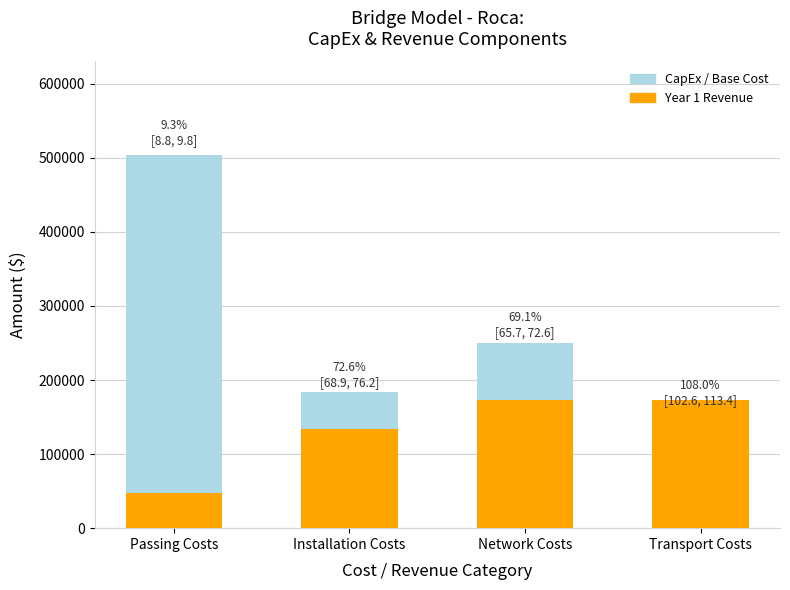

What is the spread (max minus min) of values at Installation Costs?

50385